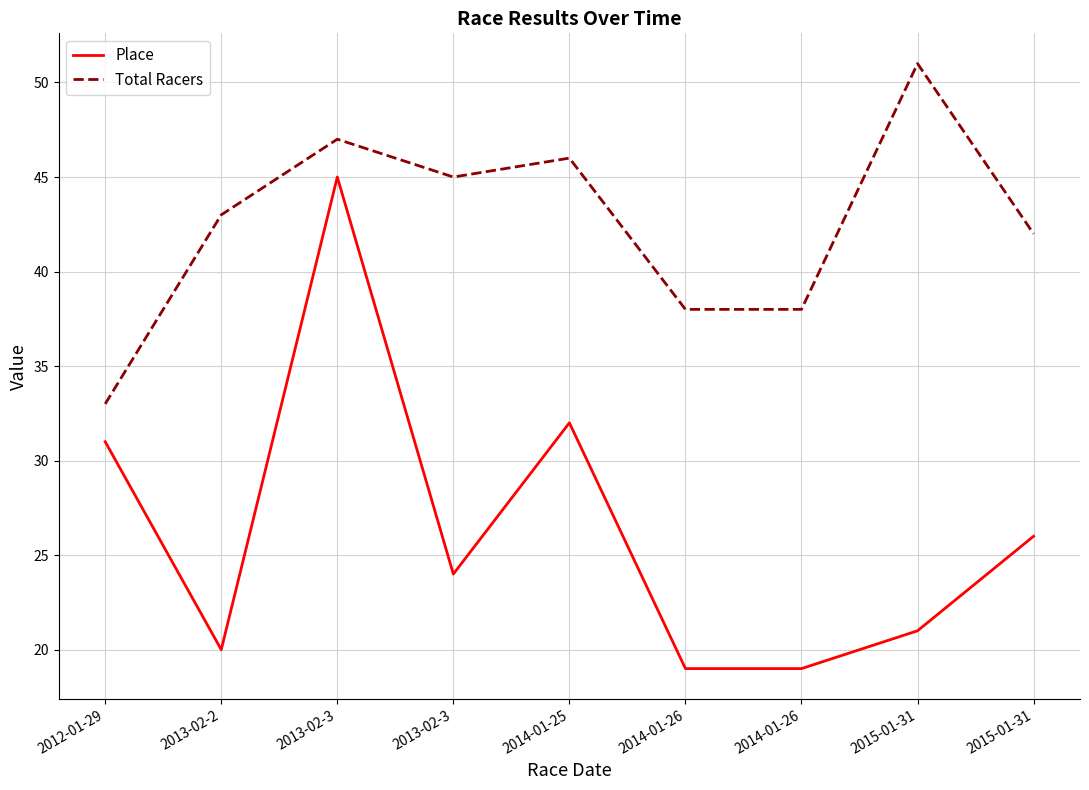

Which series has the largest range (max minus min)?

Place